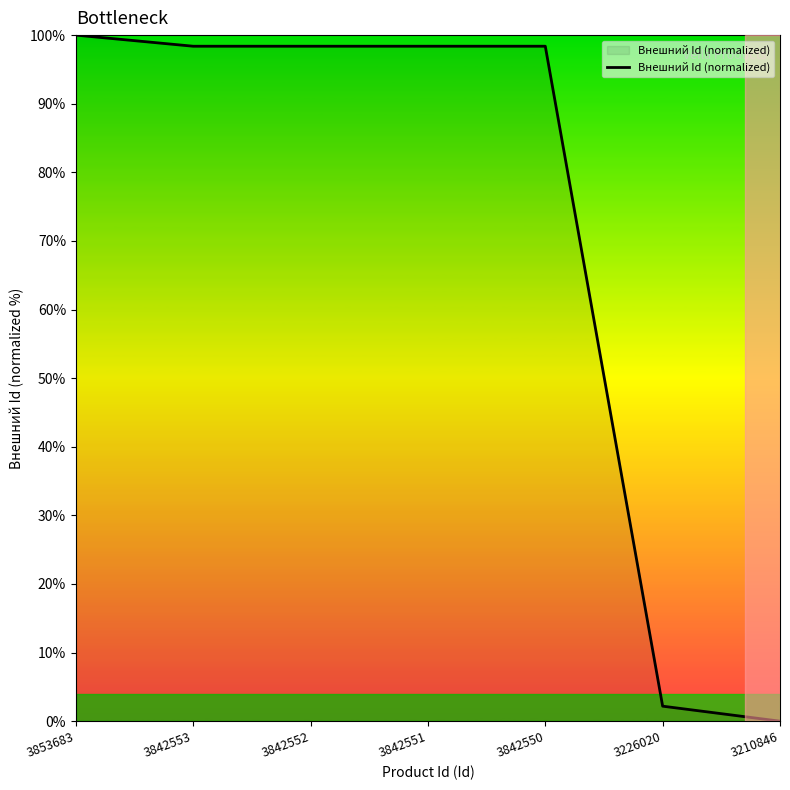

At which category does the chart reach its minimum across all series?

3210846